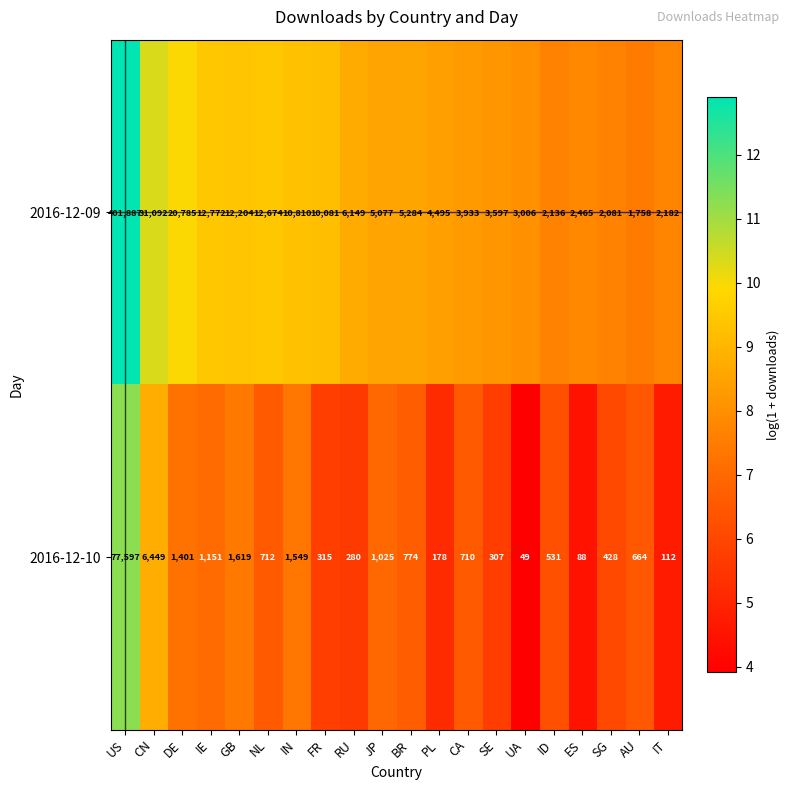

Which series has the widest spread of values?

2016-12-09